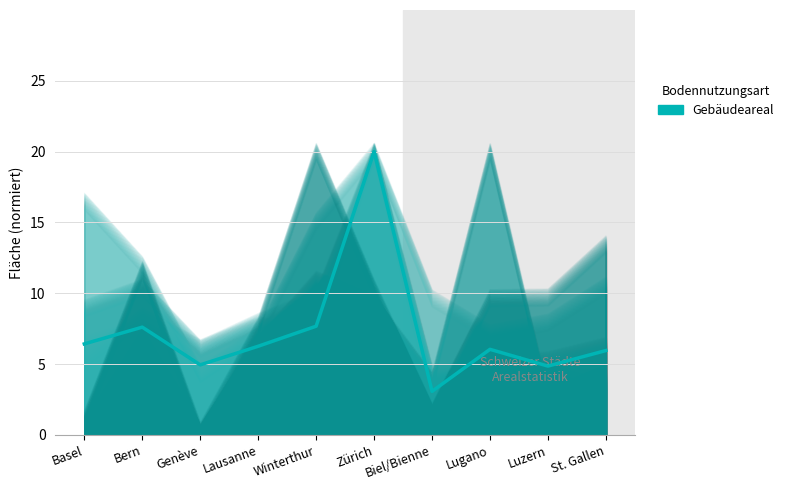

What is the value of the 1st point from the left?

6.4